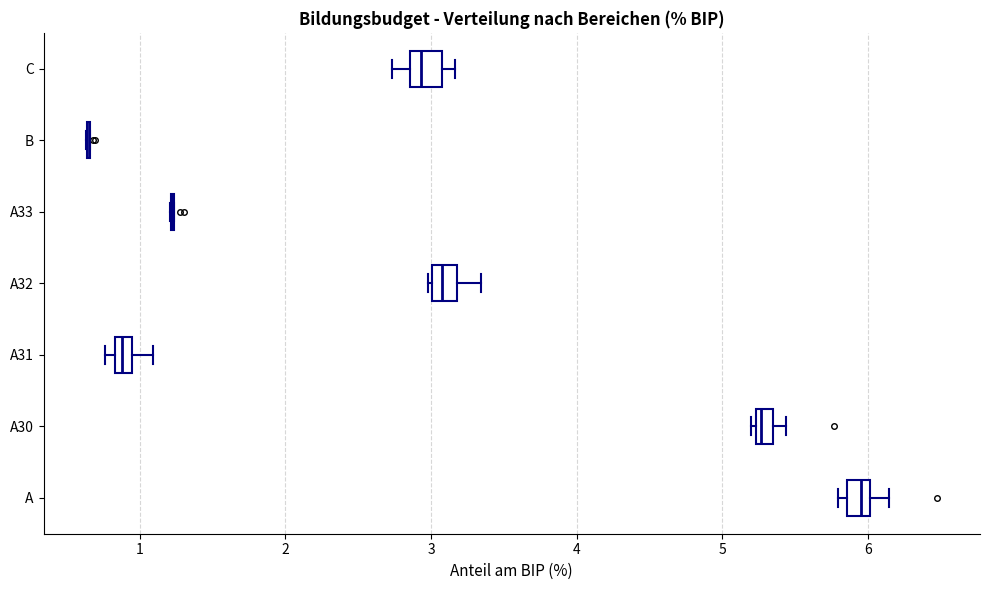

Where does the median line of the box for A32 sit on the x-axis? The values are not printed on the chart, so give them approximately, as read against the axis.

3.1